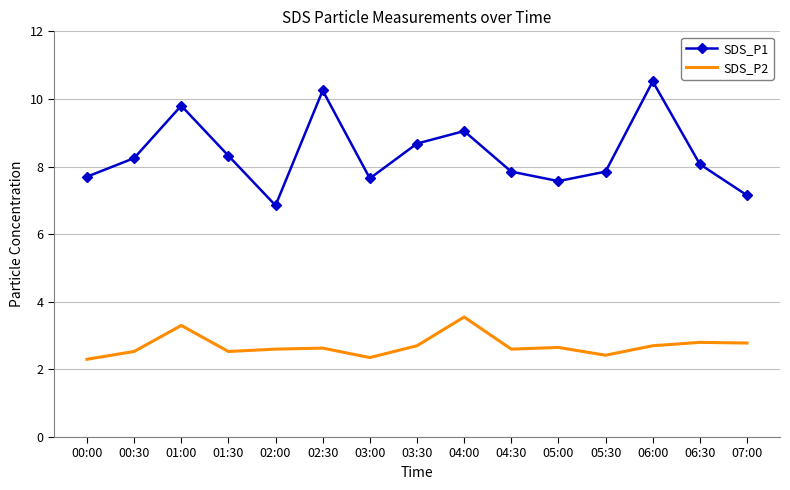

At 06:00, list the series in order from smallest to largest.

SDS_P2, SDS_P1